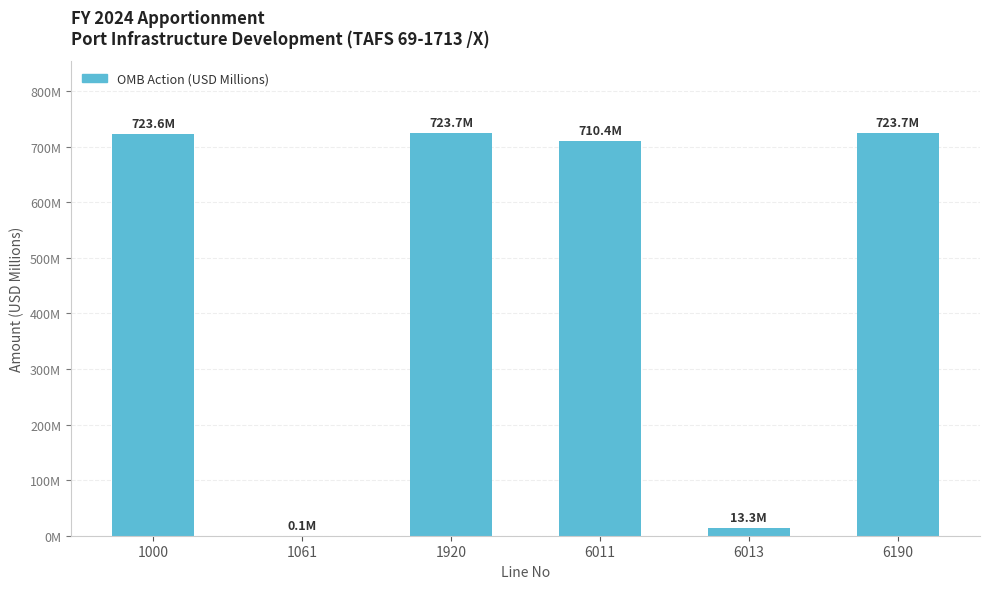

Are the bars horizontal?

No